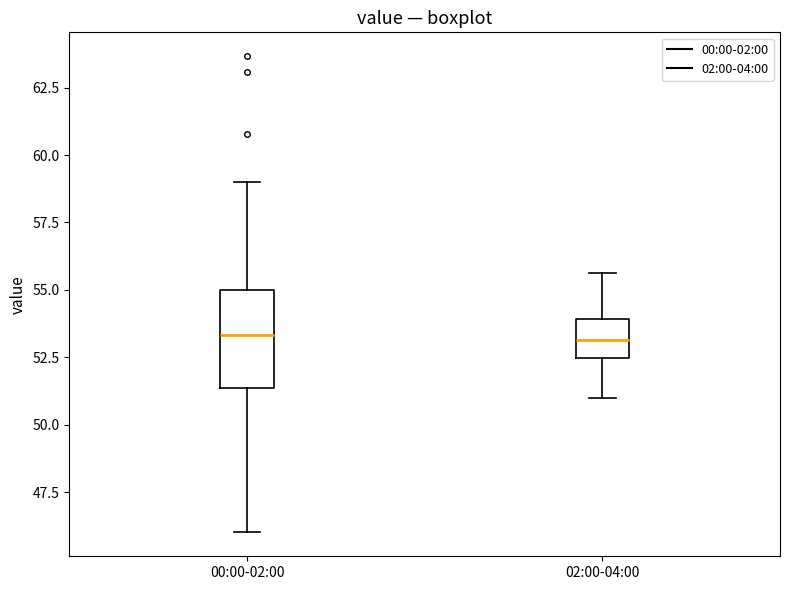

Reading left to right, read every box against the y-axis: the position of its median line, the range the box covers, and the ends of its whiskers. The values are not printed on the chart, so give them approximately, as read against the axis.

00:00-02:00: median 53.5, box 51.5 to 55.0, whiskers 46.0 to 59.0
02:00-04:00: median 53.0, box 52.5 to 54.0, whiskers 51.0 to 55.5